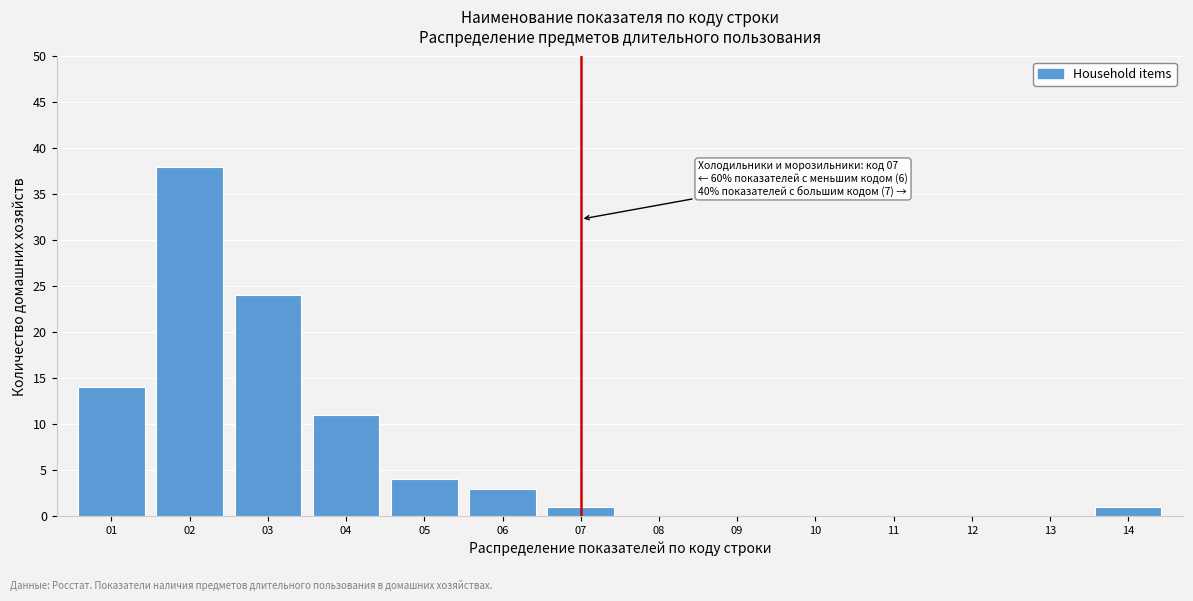

Reading left to right, list all the values displayed in this chart.

01=14	02=38	03=24	04=11	05=4	06=3	07=1	08=0	09=0	10=0	11=0	12=0	13=0	14=1